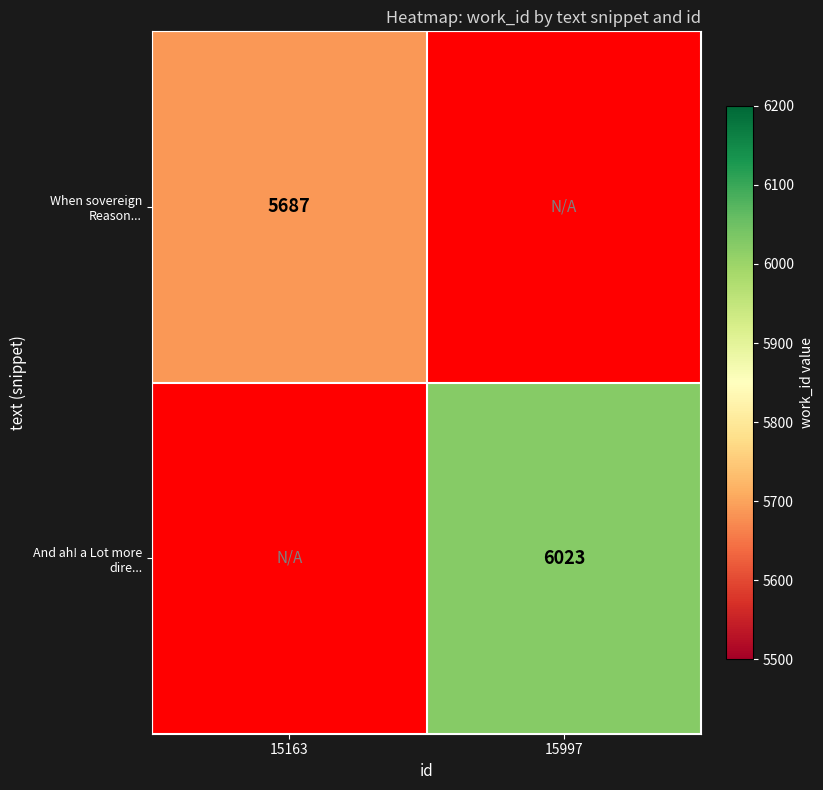

The value of When sovereign Reason... at 15163 is 5687. True or false?

True